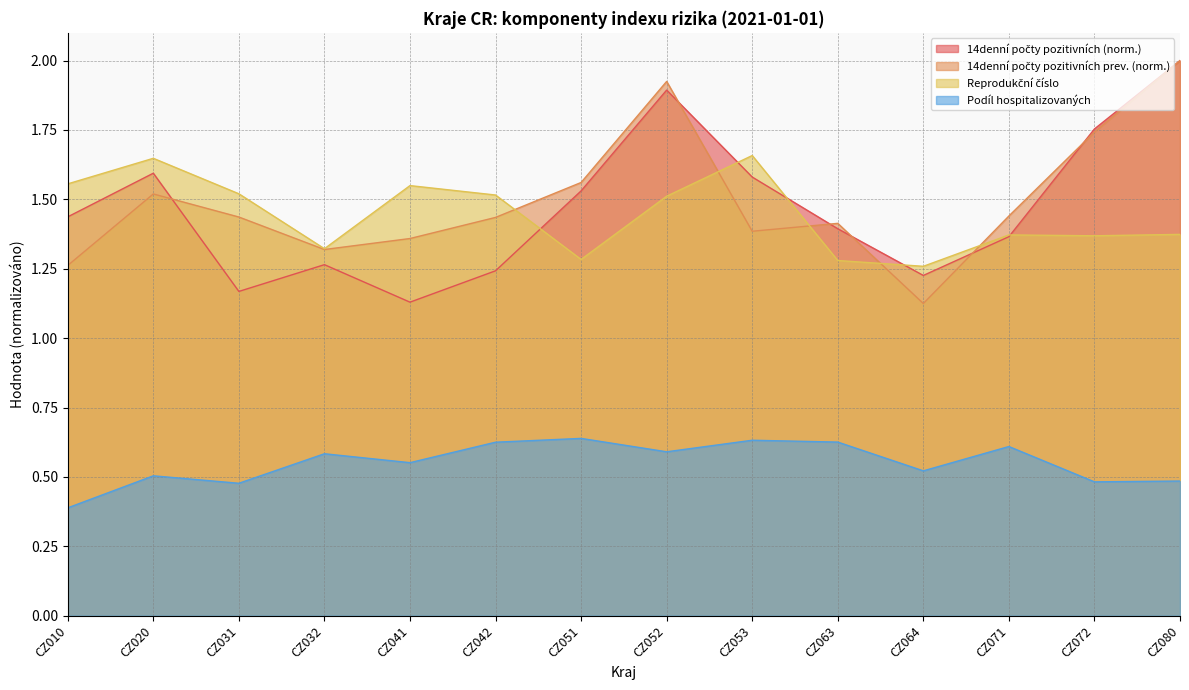

What is the minimum value shown in the chart?

0.4